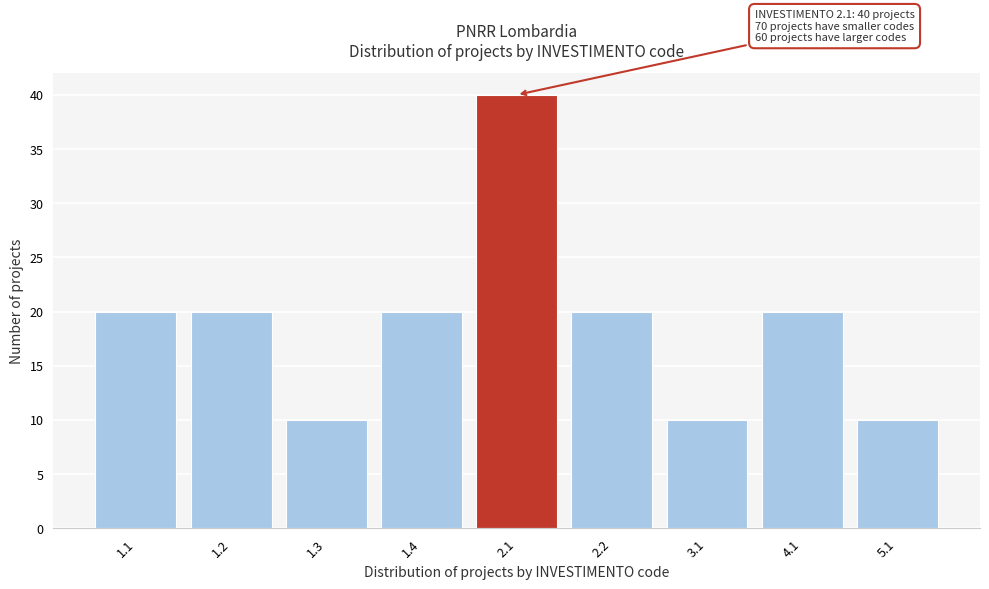

Reading left to right, list all the values displayed in this chart.

1.1=20	1.2=20	1.3=10	1.4=20	2.1=40	2.2=20	3.1=10	4.1=20	5.1=10